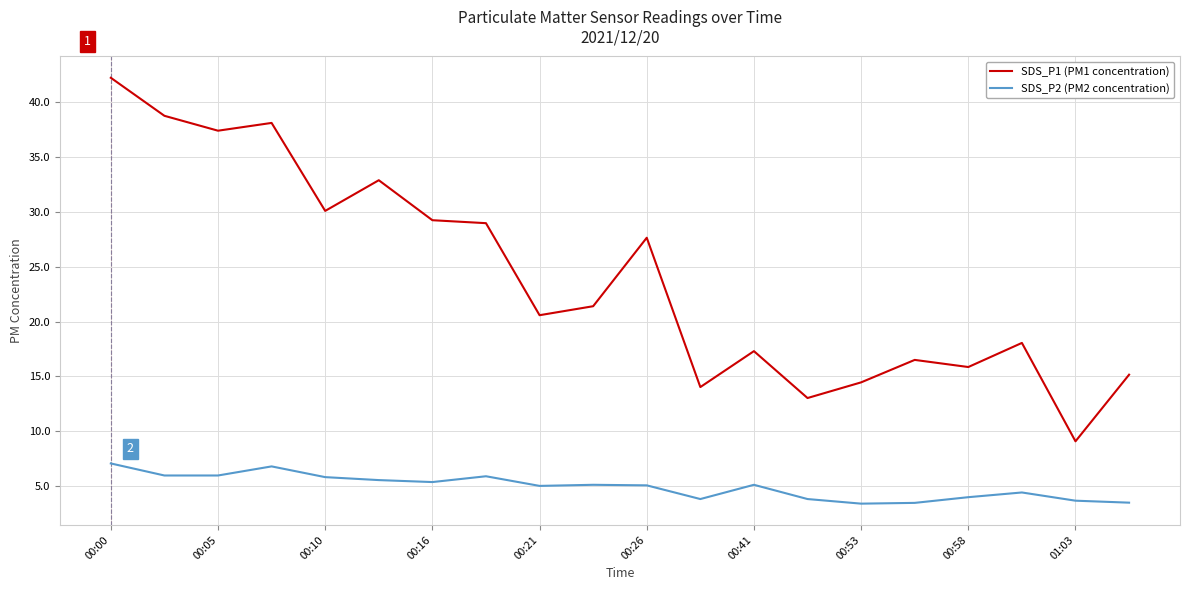

Is this an area chart (filled region under the line)?

No